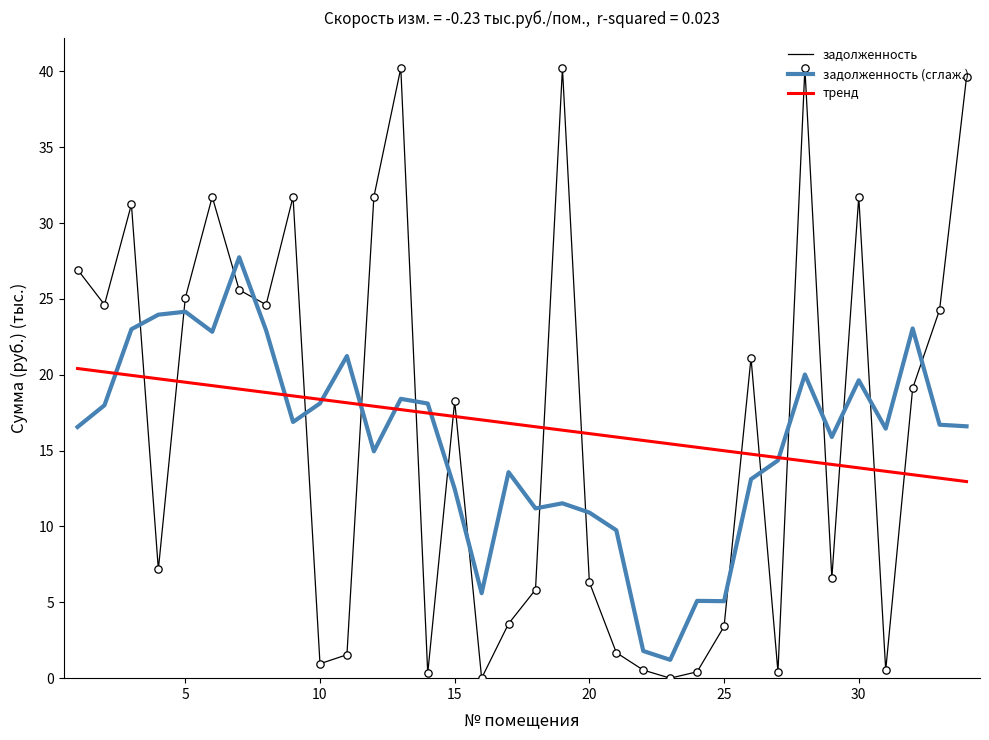

What is the minimum value for задолженность (сглаж.)?

1.2